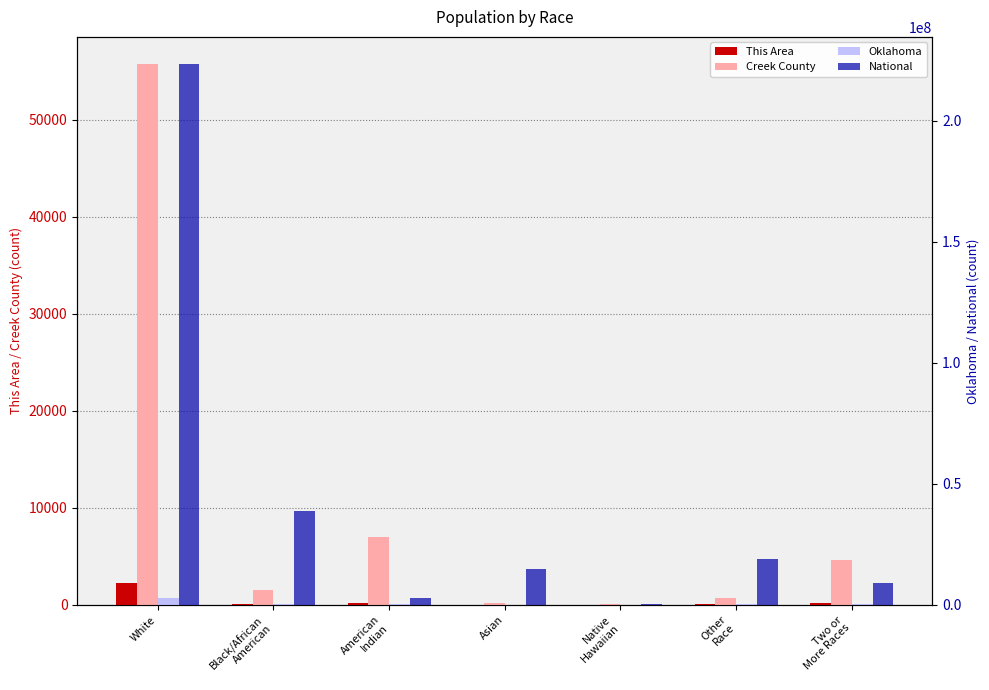

Read the National value at Asian, to the nearest 10.

14674250